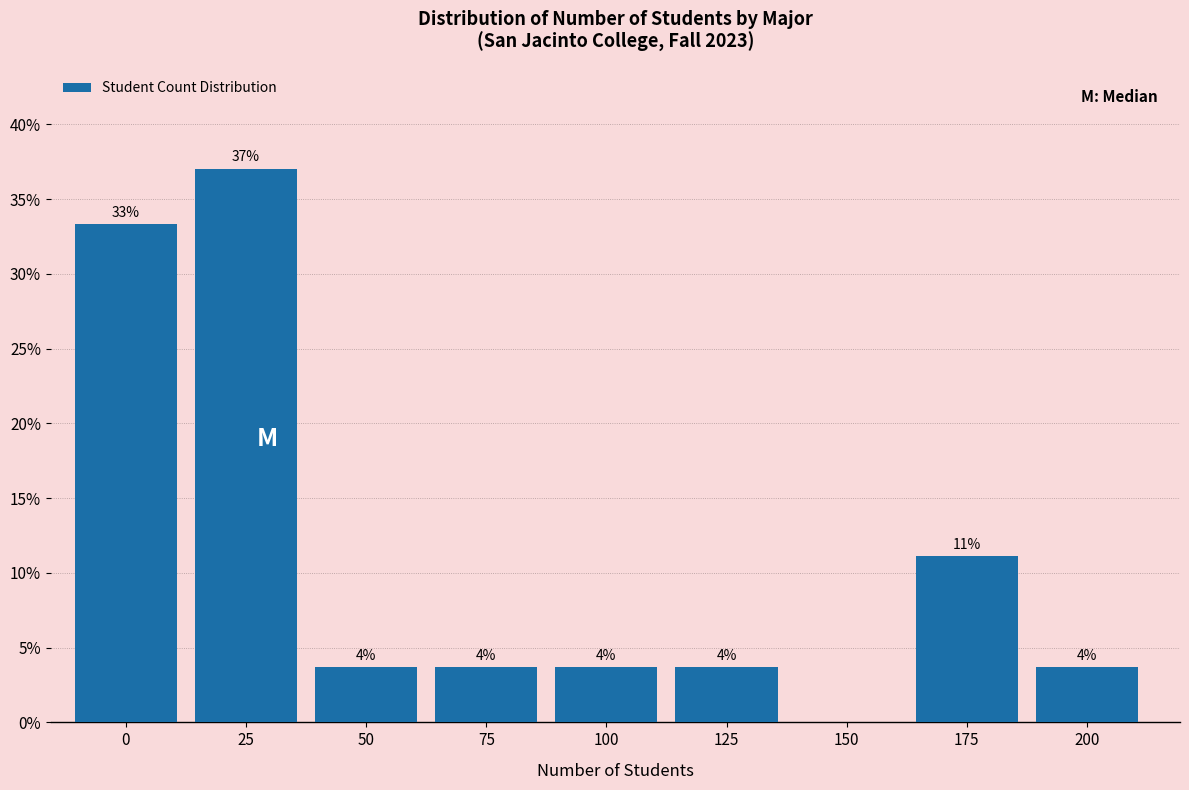

Are the bars horizontal?

No